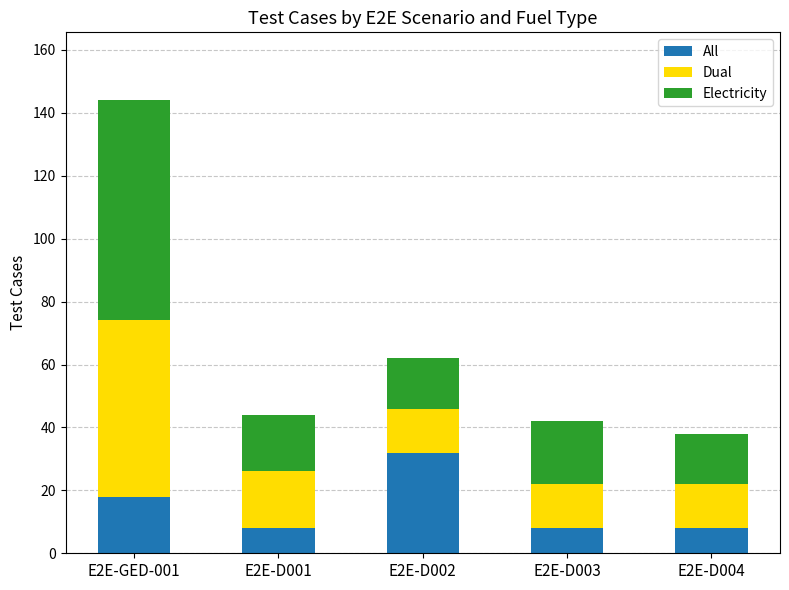

What is the value of the All bar at the 2nd from the left?

8